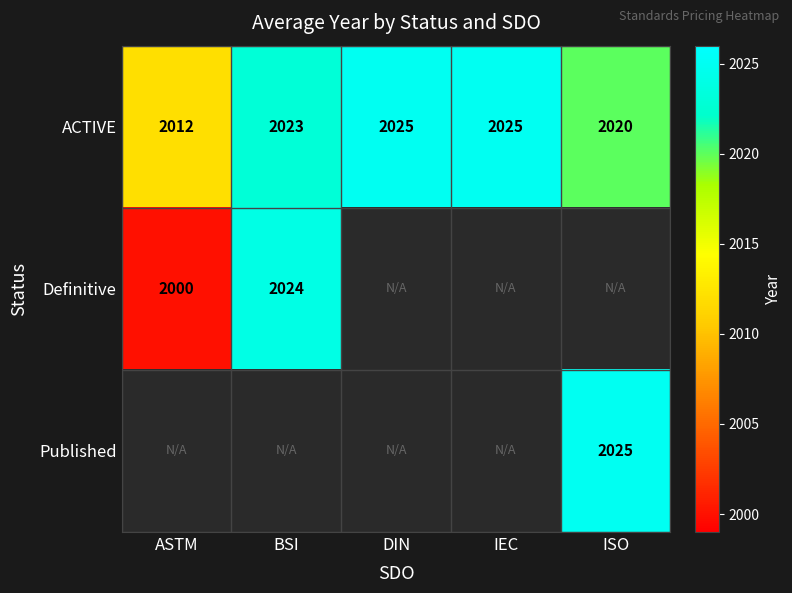

True or false: ACTIVE has a value of 1390 at ISO.

False